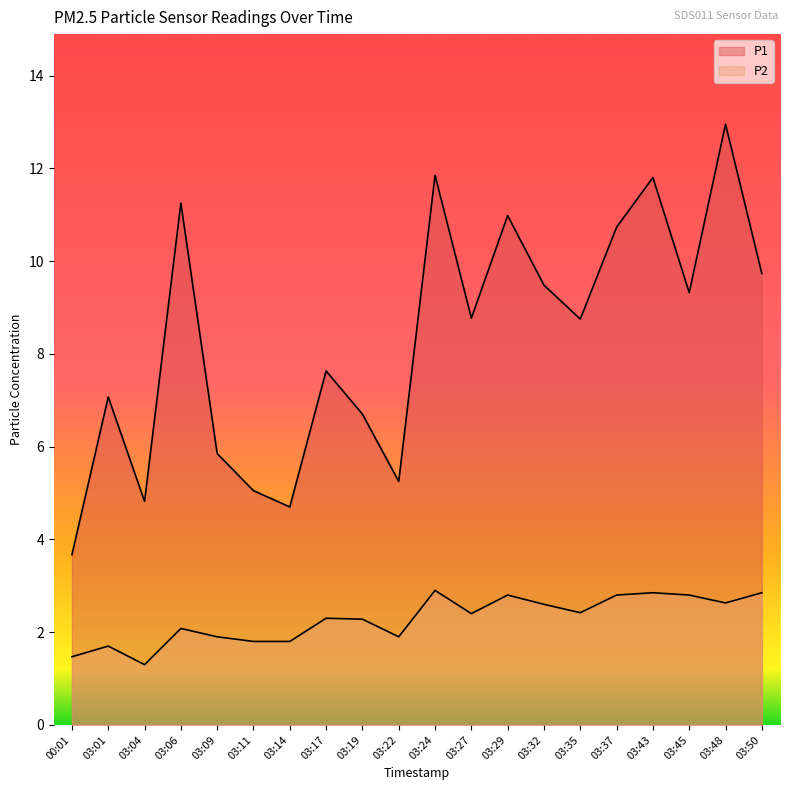

What is the difference between the highest and lowest values at 03:14?

2.9